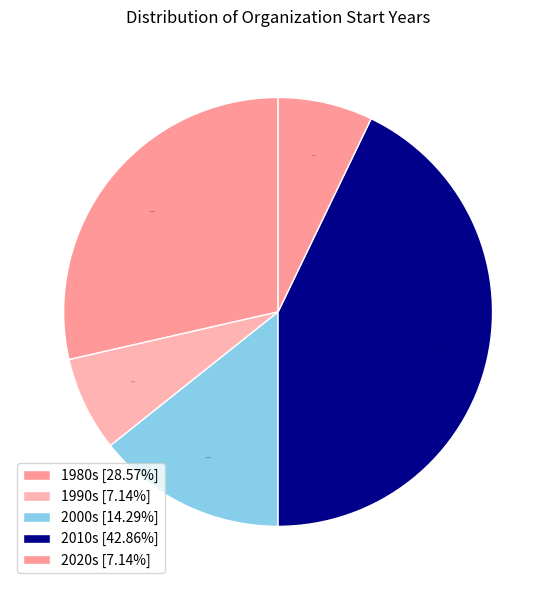

Is there any slice that represents more than half of the pie?

No